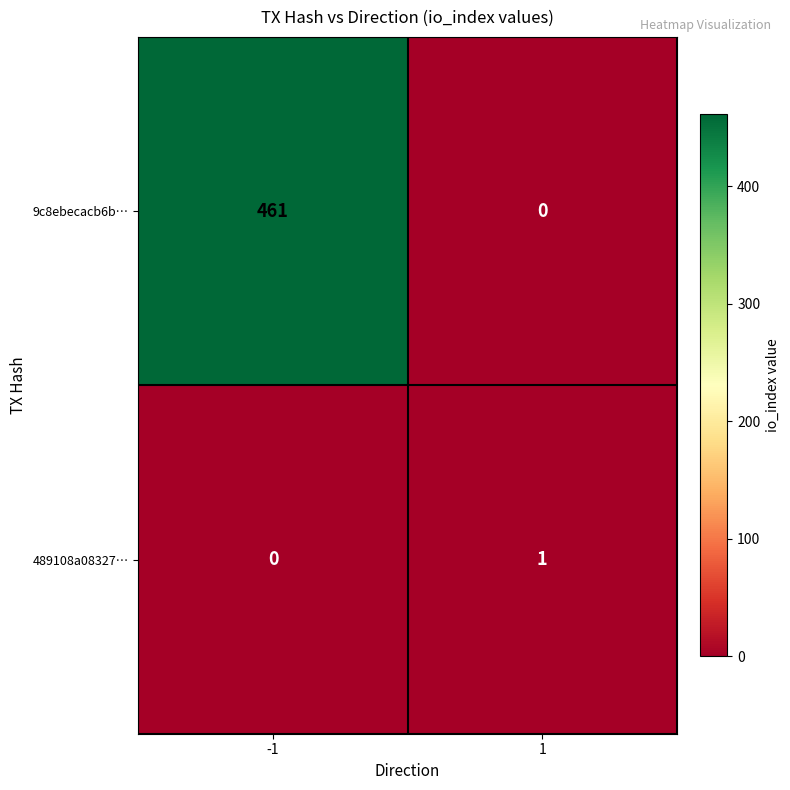

What is the sum of all 9c8ebecacb6b… values?

461